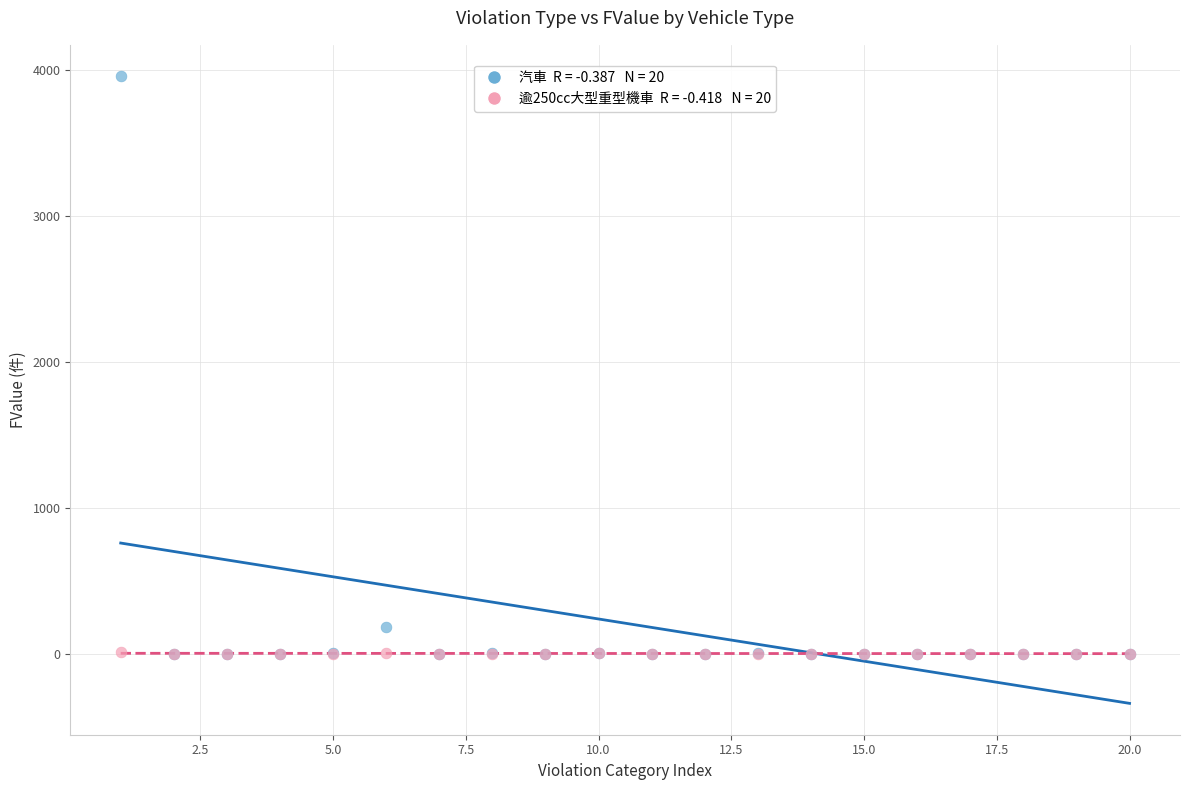

Across all series, what Y value is closest to 1979?

185